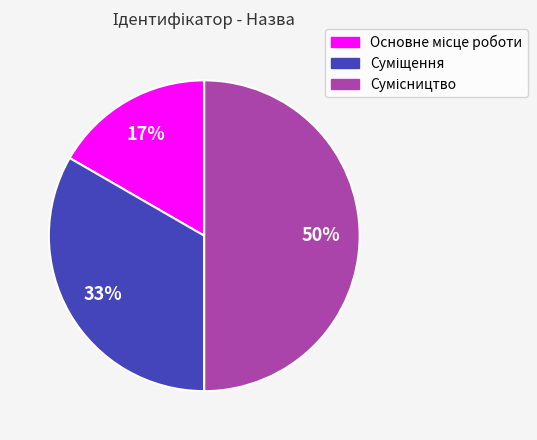

To the nearest percent, what is the difference between the largest and smallest slice percentages?

33%